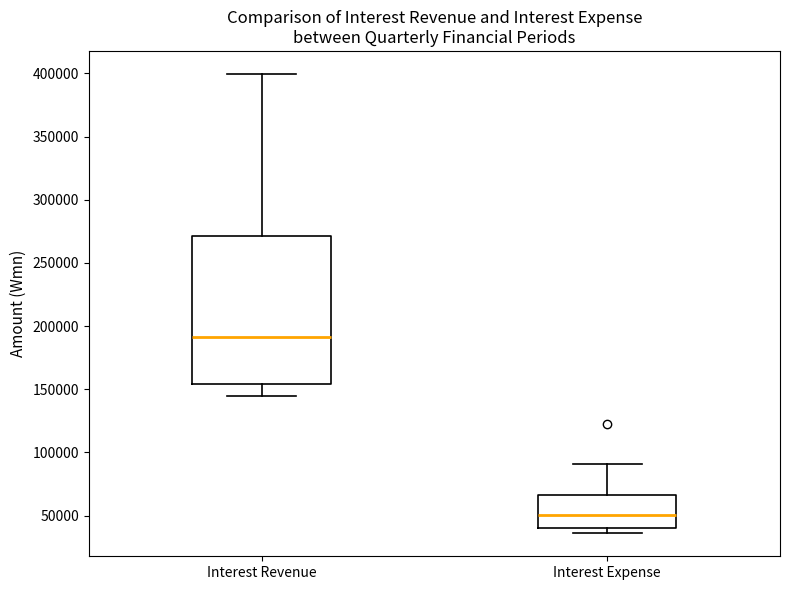

Reading left to right, read every box against the y-axis: the position of its median line, the range the box covers, and the ends of its whiskers. The values are not printed on the chart, so give them approximately, as read against the axis.

Interest Revenue: median 190000, box 155000 to 270000, whiskers 145000 to 400000
Interest Expense: median 50000, box 40000 to 65000, whiskers 35000 to 90000